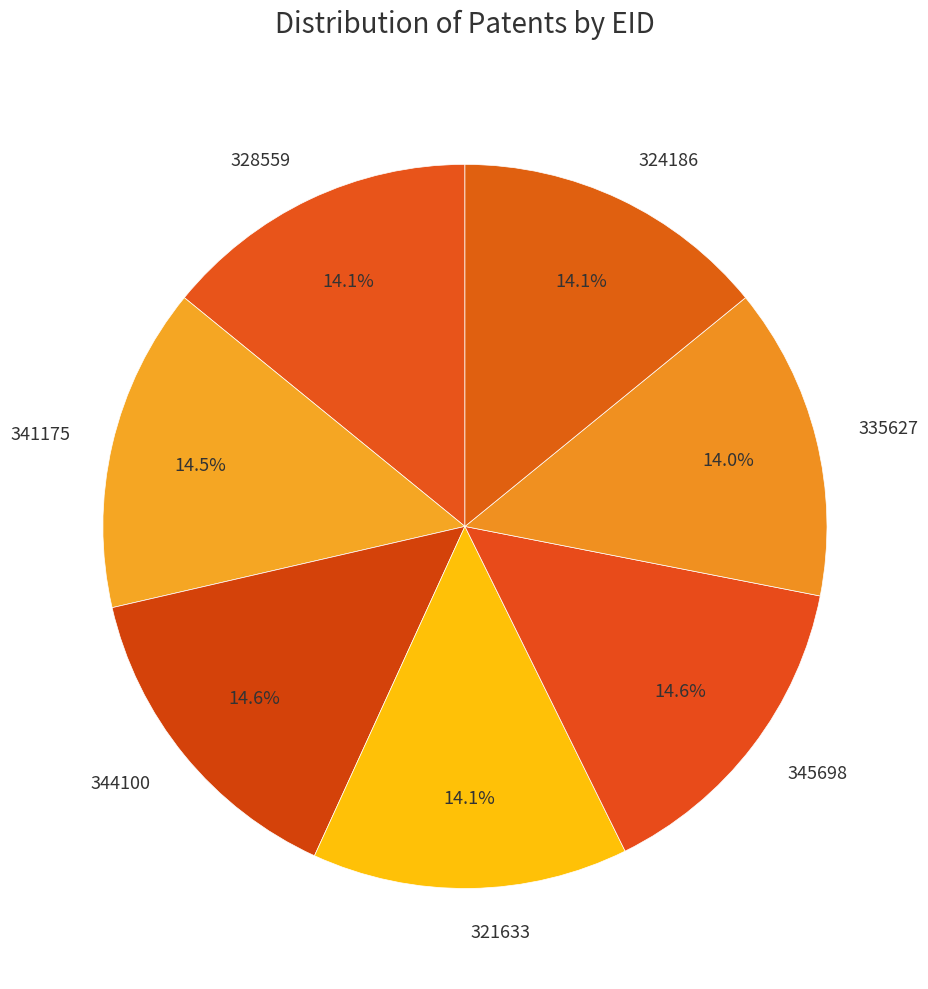

The 321633 slice represents 14% of the pie. True or false?

True